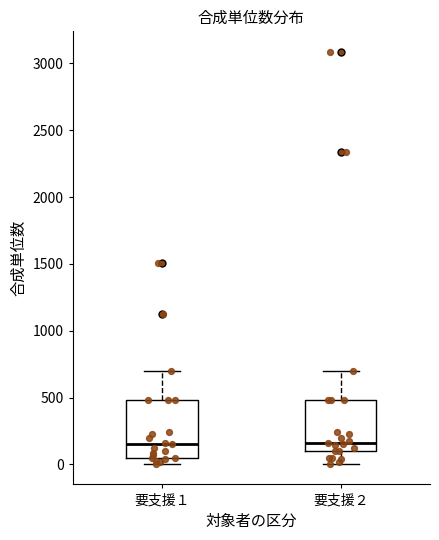

Which box is the tallest, from its lower edge to its upper edge?

要支援１